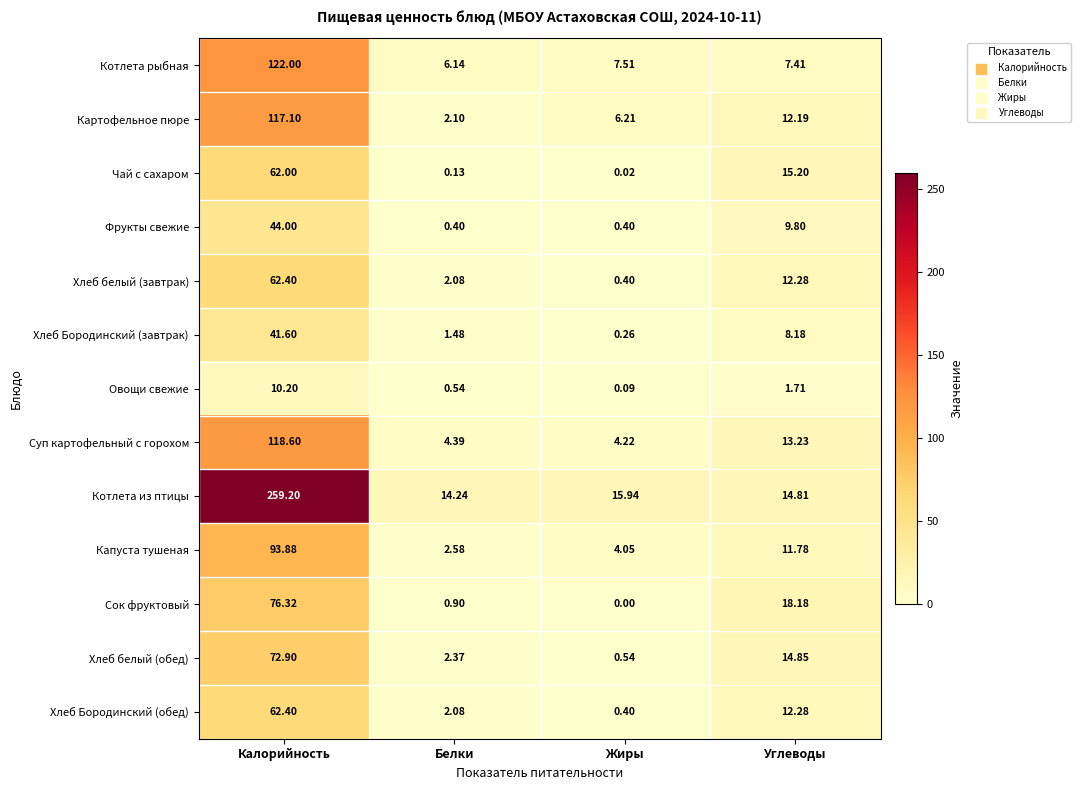

At which category does the chart reach its peak across all series?

Калорийность